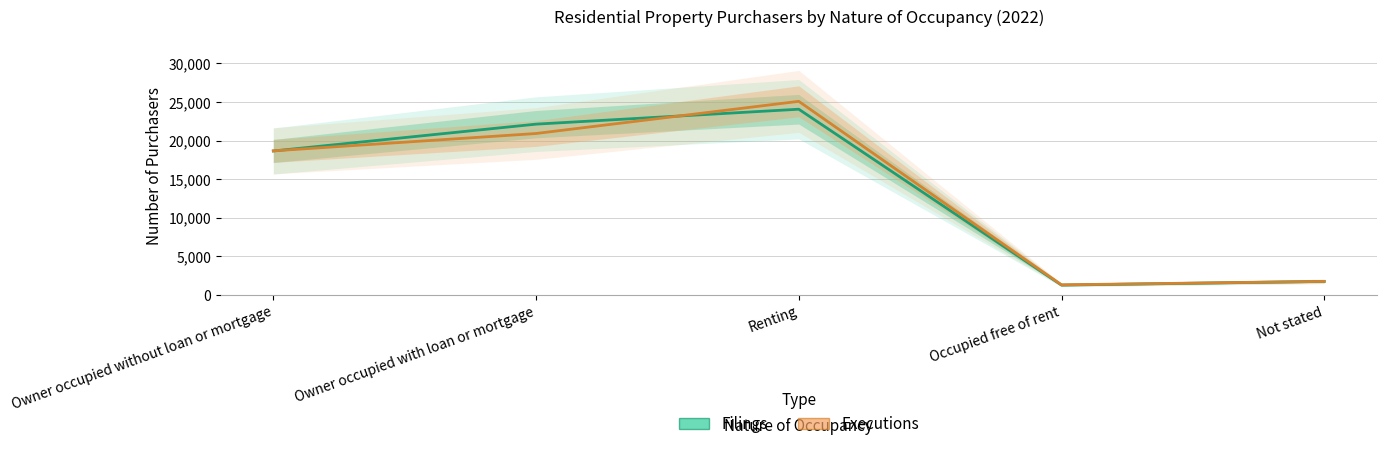

Which series has the largest range (max minus min)?

Executions